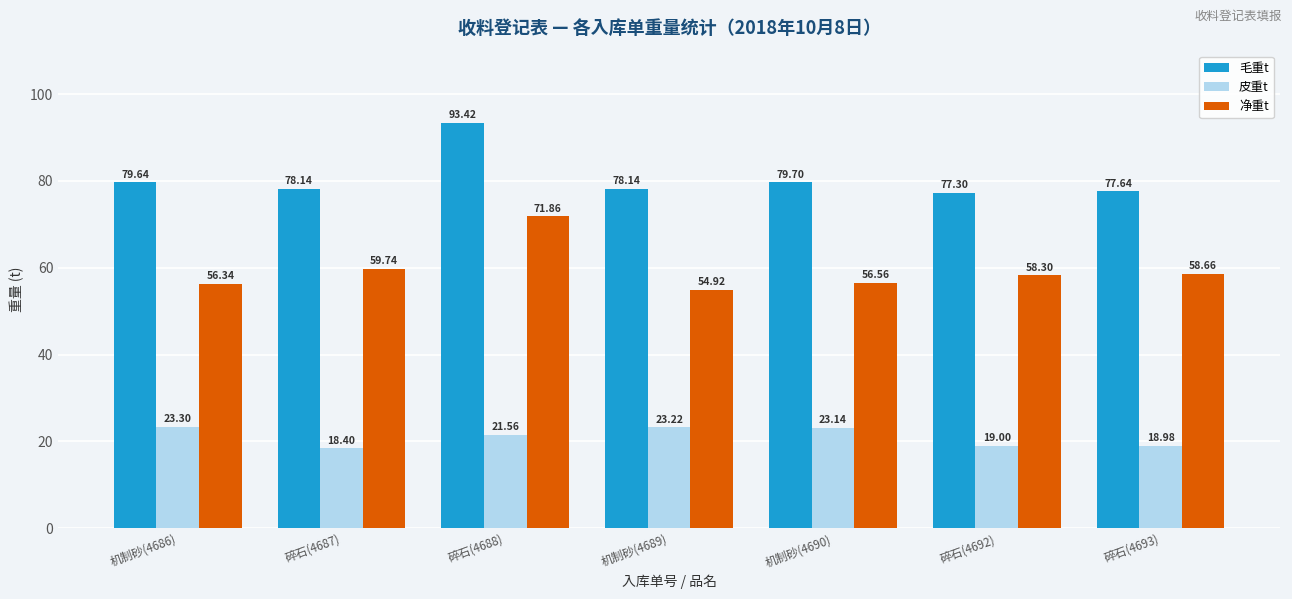

What value does the 毛重t series have at 机制砂(4689)?

78.1